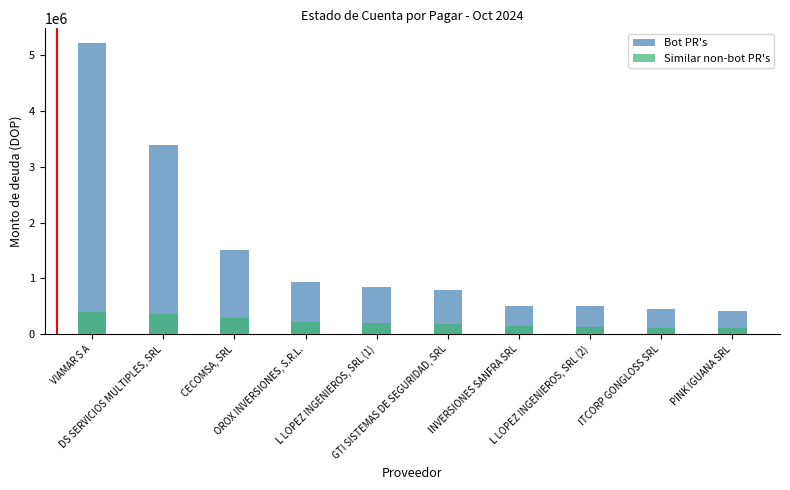

What is the value of the Similar non-bot PR's bar at the 2nd from the left?

370500.0